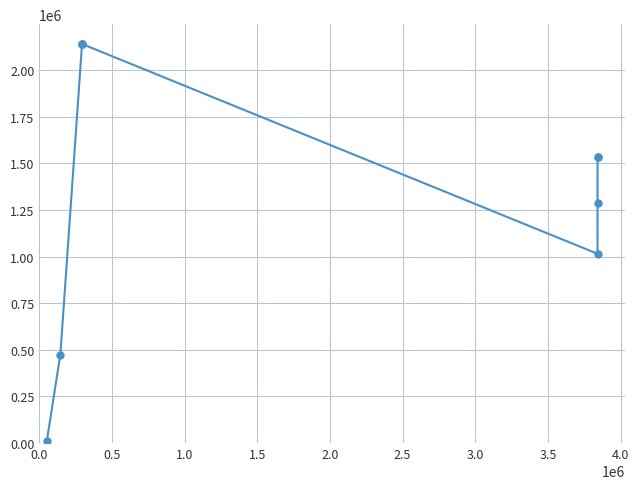

What is the maximum value shown in the chart?

2140397